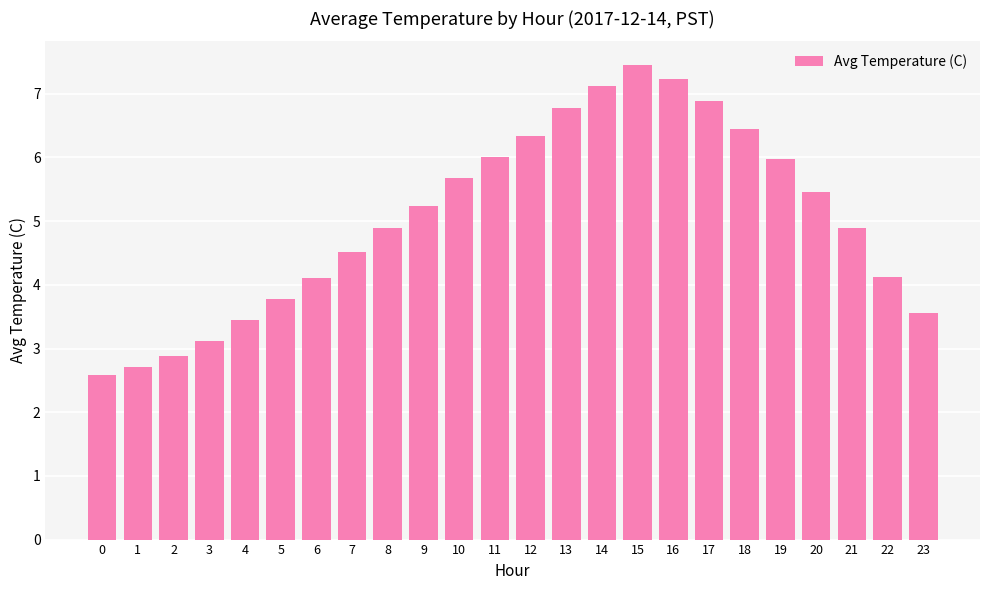

What is the approximate value at 20?

5.5